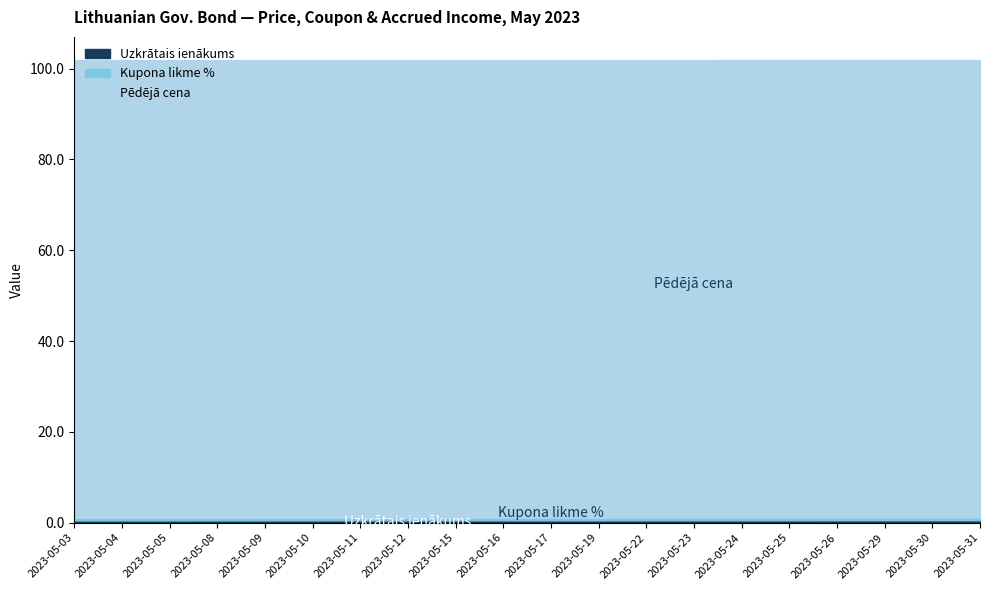

At 2023-05-22, list the series in order from largest to smallest.

Pēdējā cena, Kupona likme %, Uzkrātais ienākums